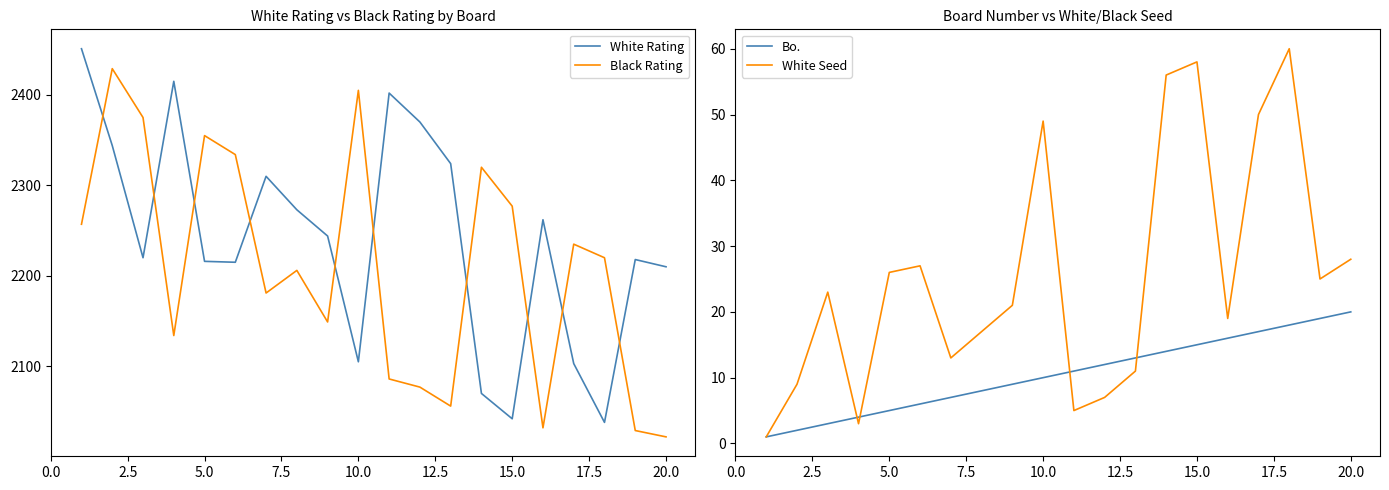

Which series has the largest total across all categories?

White Rating